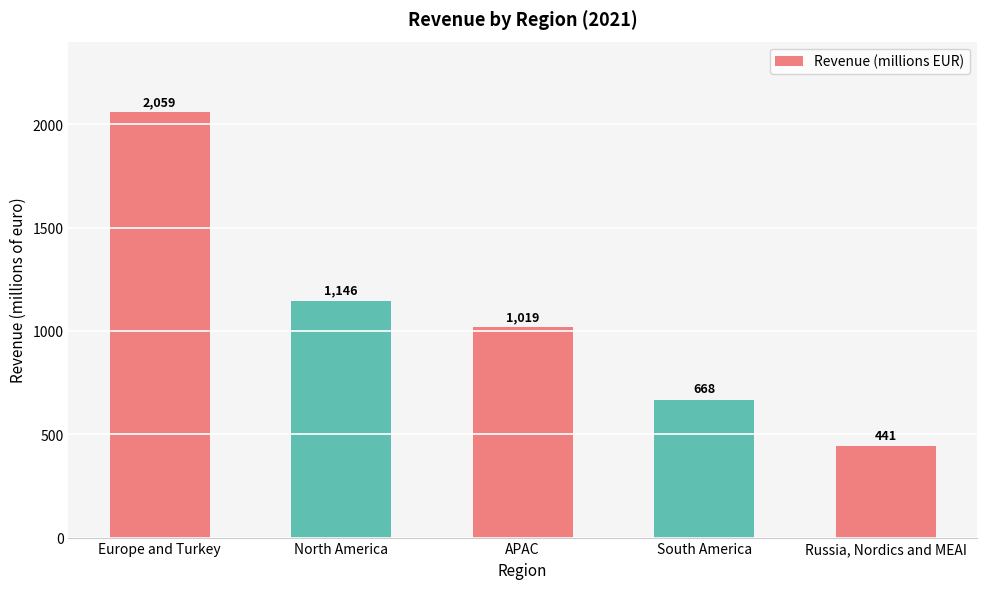

Rank the categories by value from highest to lowest.

Europe and Turkey, North America, APAC, South America, Russia, Nordics and MEAI